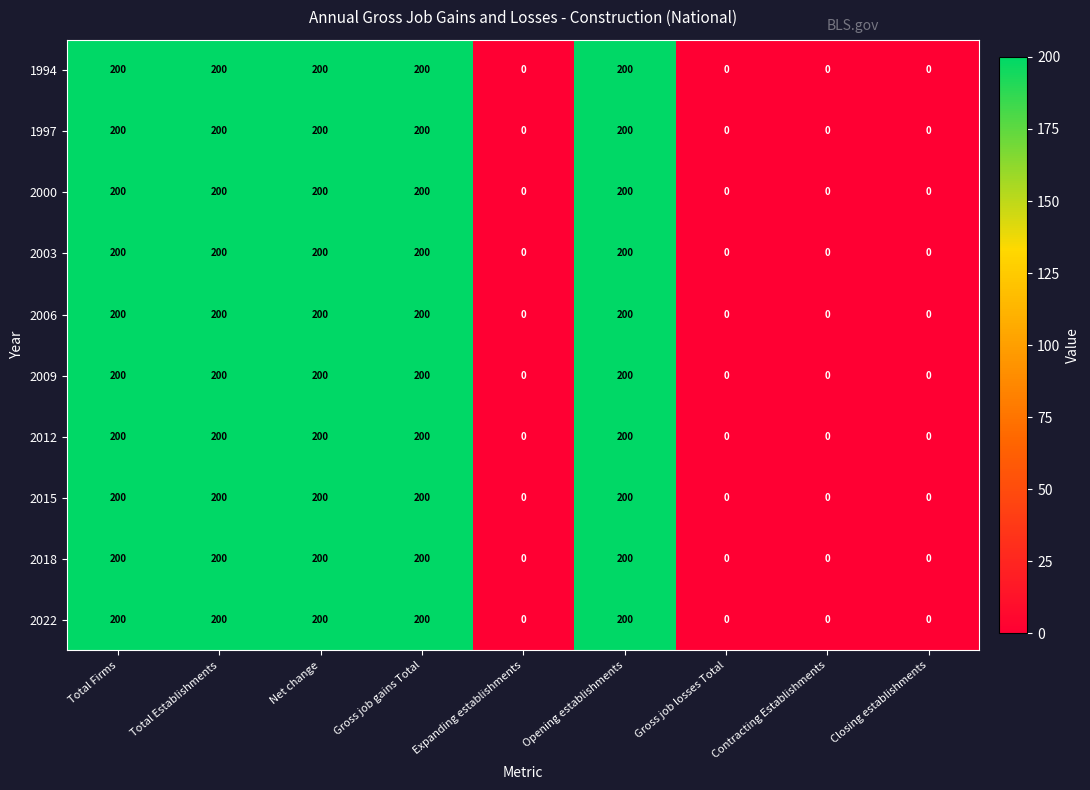

What is the greatest value displayed?

200